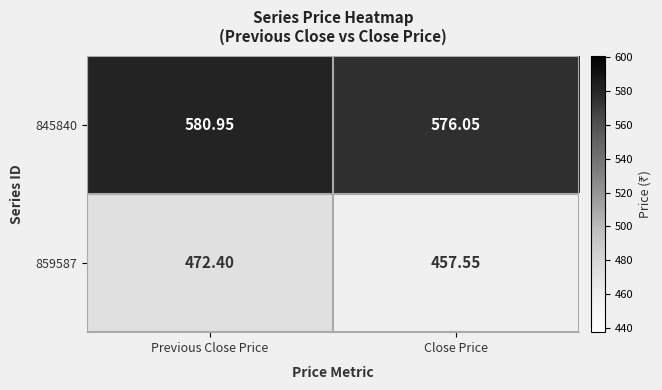

How many data points in 845840 are less than 580?

1